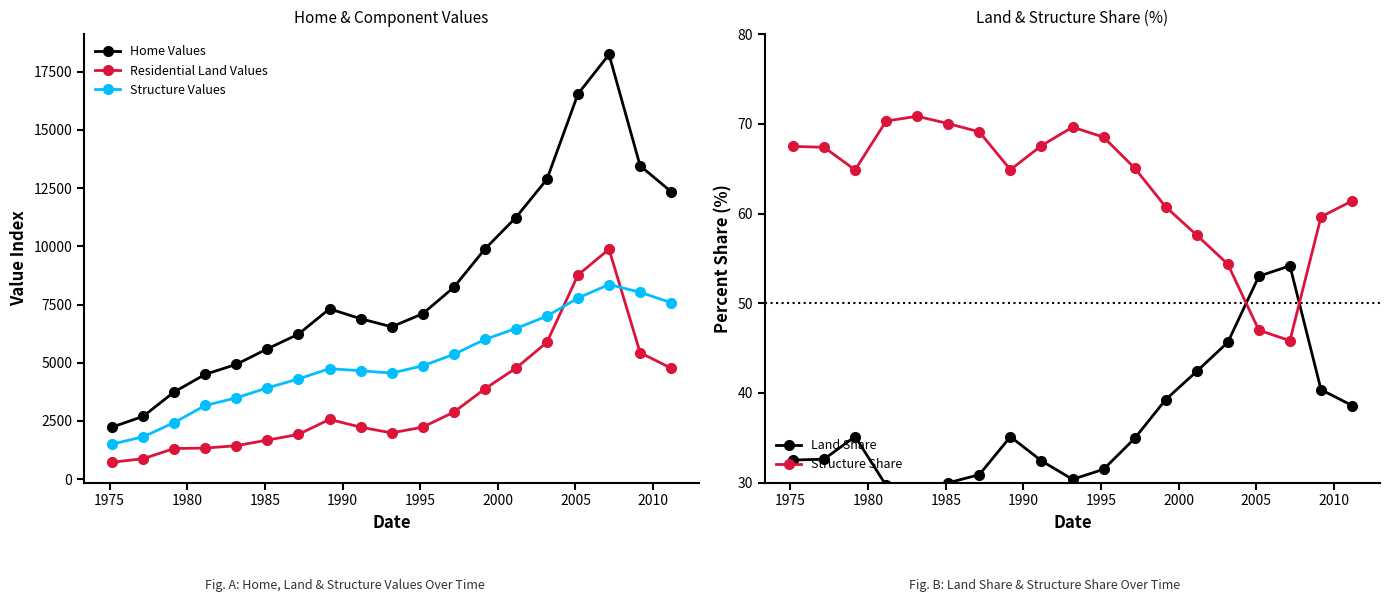

What is the value of the Structure Values point at the 18th from the left?

8024.7